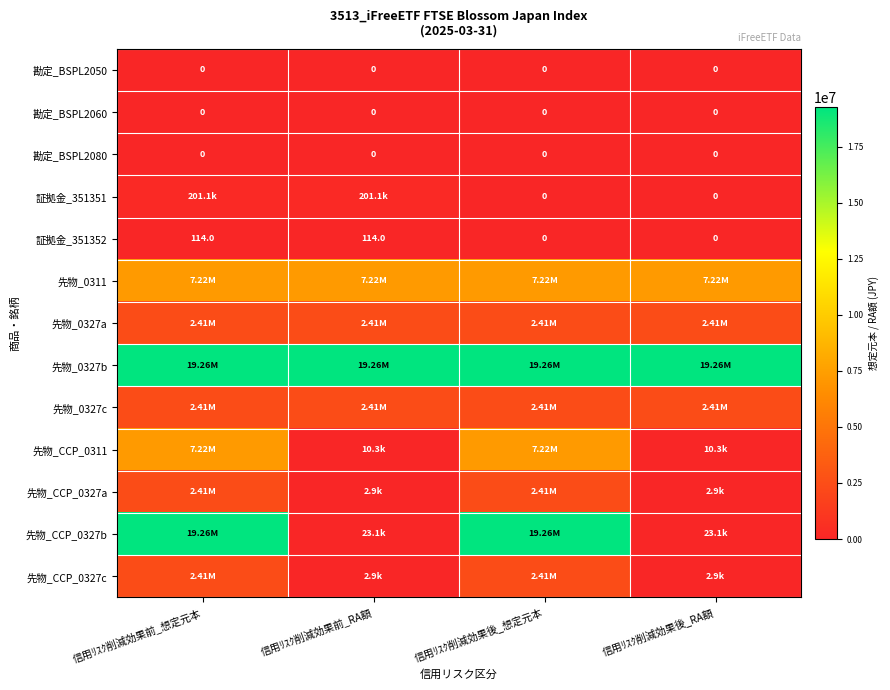

The value of 先物_0327c at 信用ﾘｽｸ削減効果前_RA額 is 2407500.0. True or false?

True